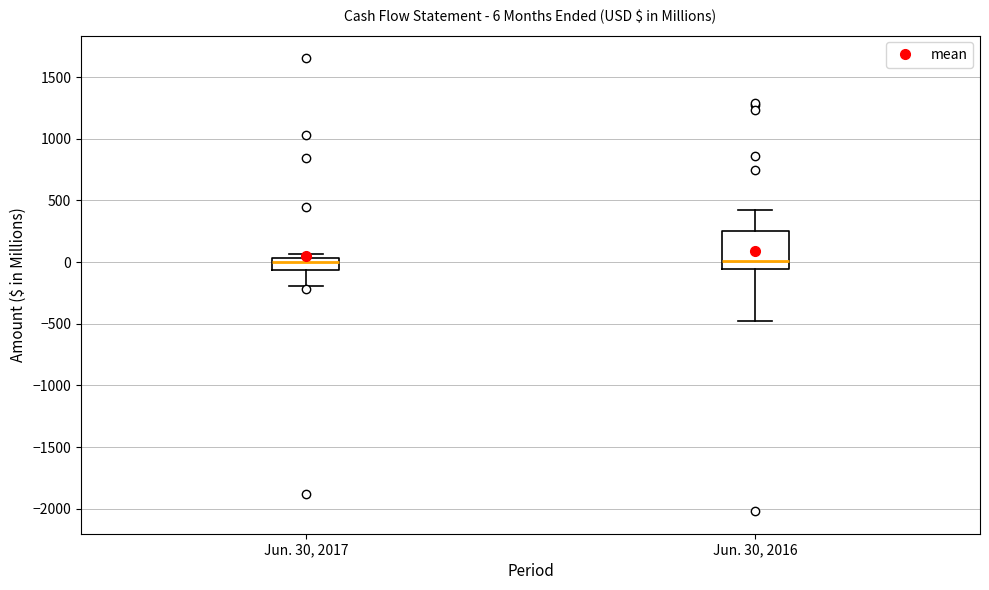

Which box is the tallest, from its lower edge to its upper edge?

Jun. 30, 2016